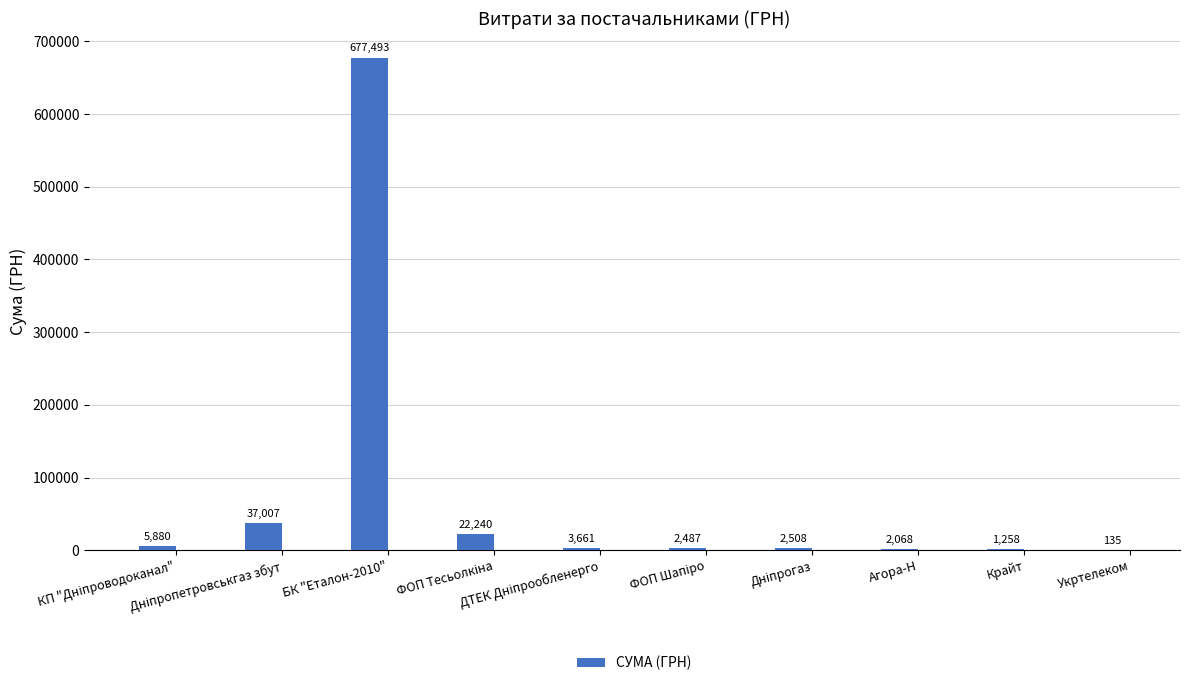

What is the ratio of the value at Укртелеком to the value at Дніпрогаз?

0.1